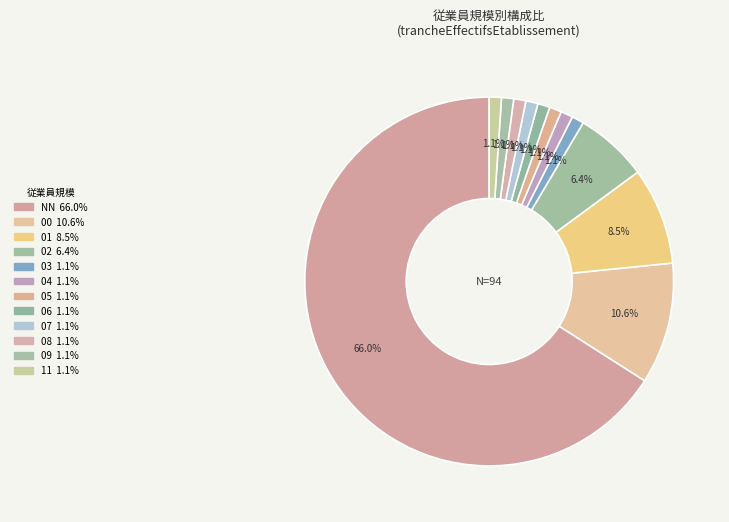

Count the number of slices in the pie.

12